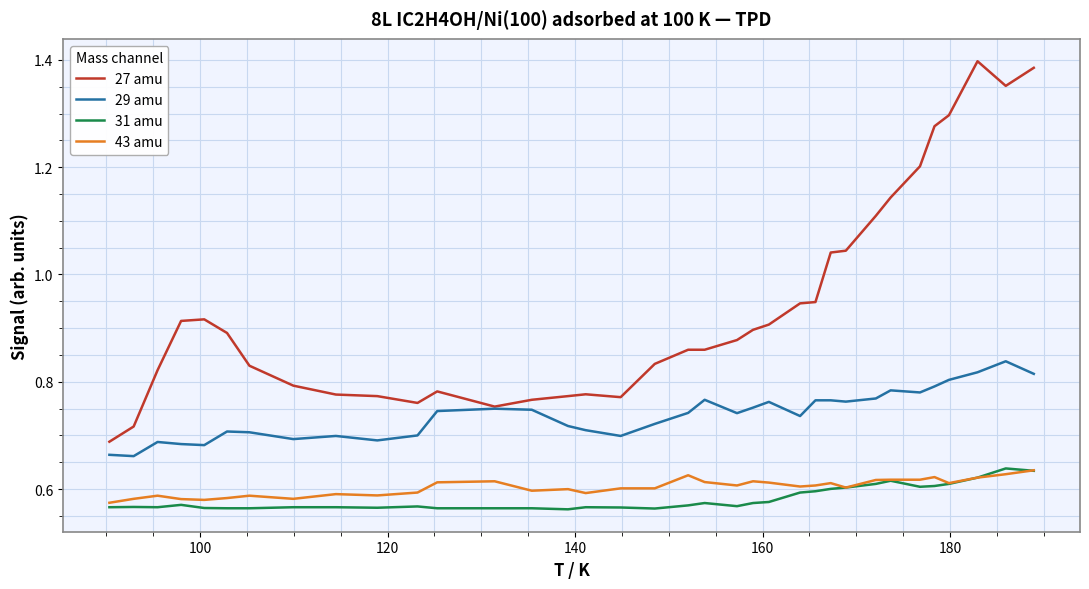

True or false: 27 amu and 43 amu cross at least once.

False